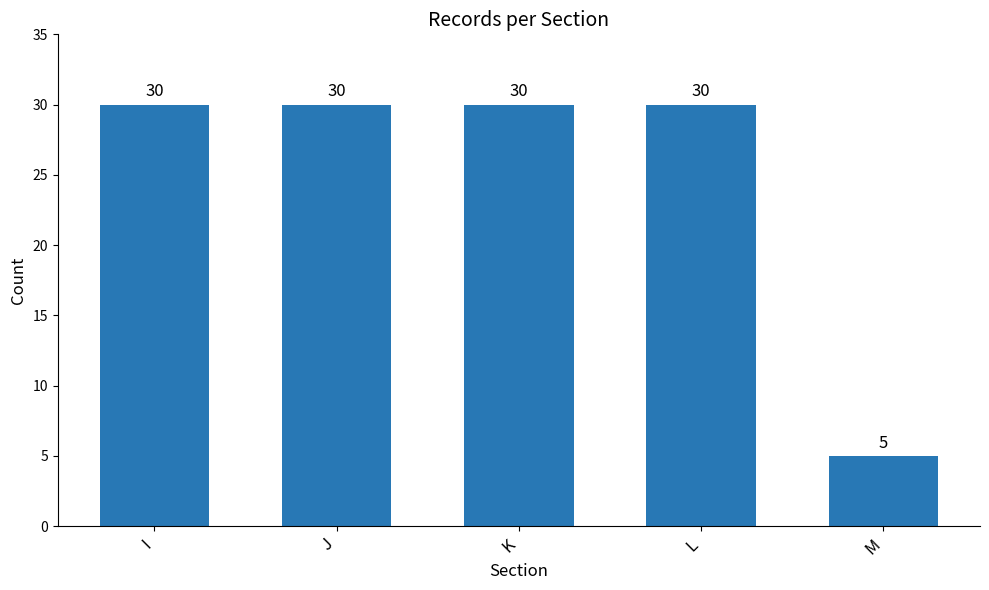

Between M and L, which is larger?

L